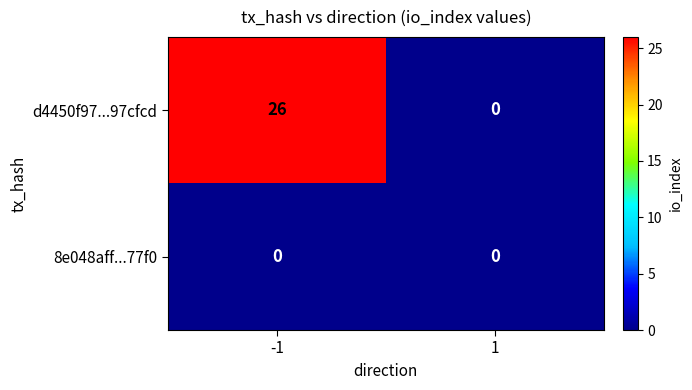

Which series has the largest range (max minus min)?

d4450f97...97cfcd